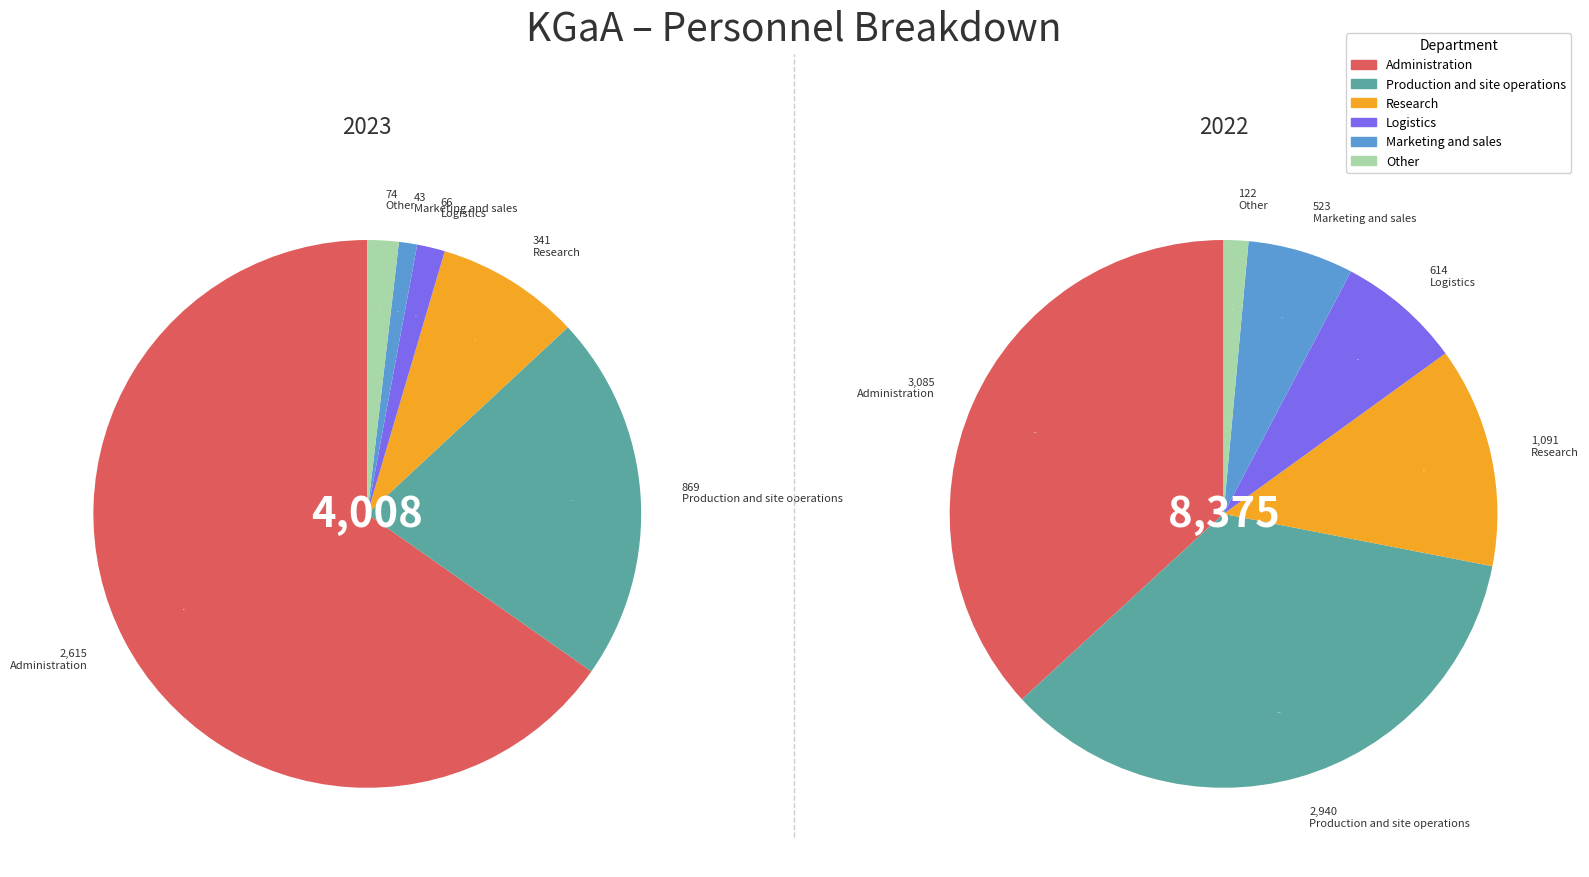

Which slice is the smallest?

Marketing and sales